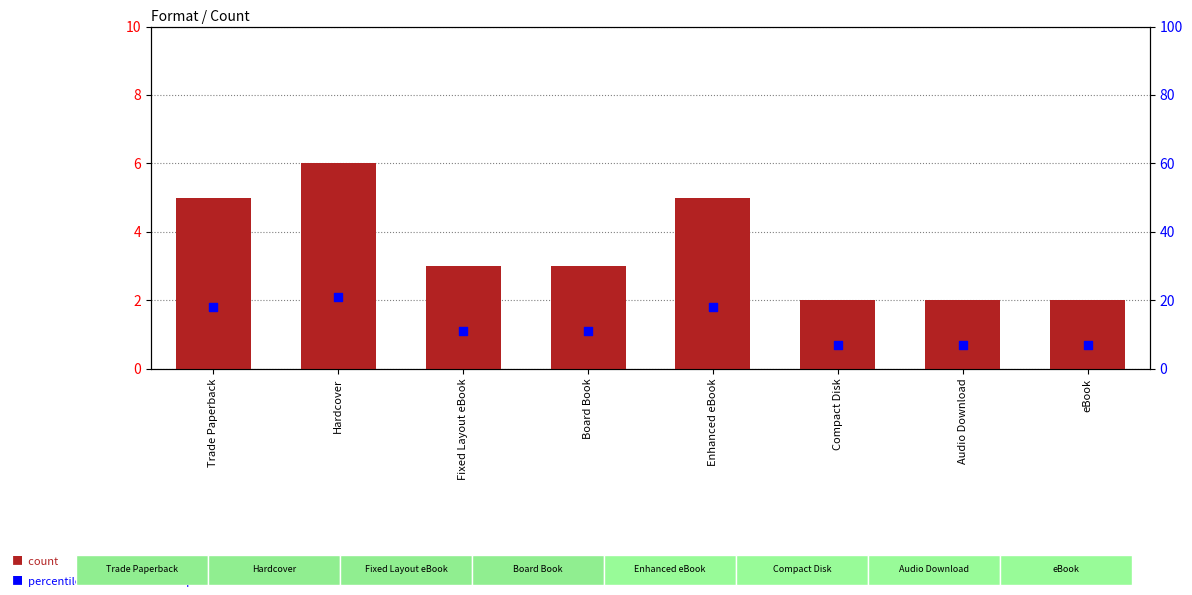

Which series reaches the minimum Y coordinate?

count